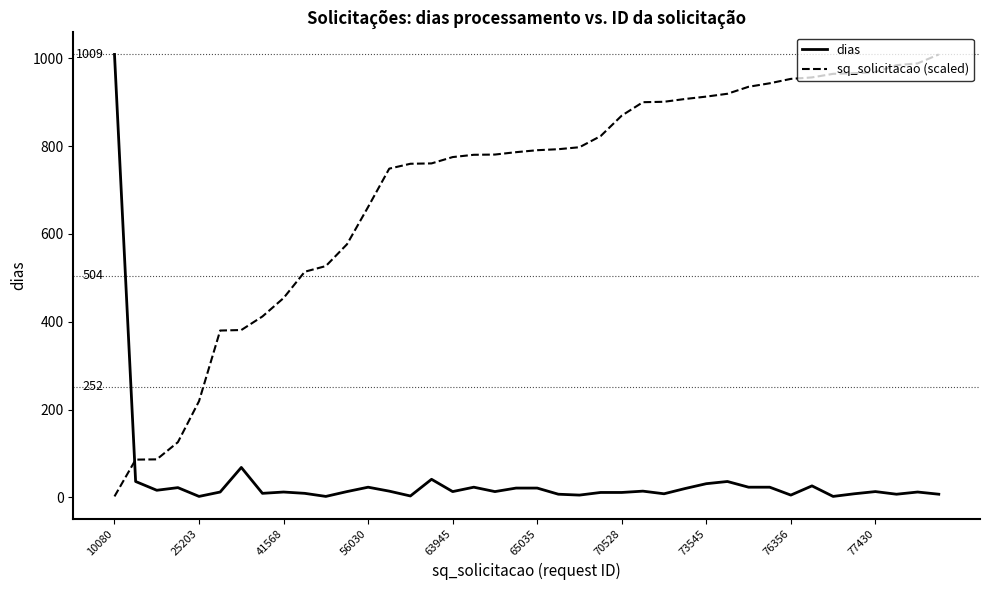

True or false: dias and sq_solicitacao (scaled) intersect in this chart.

True